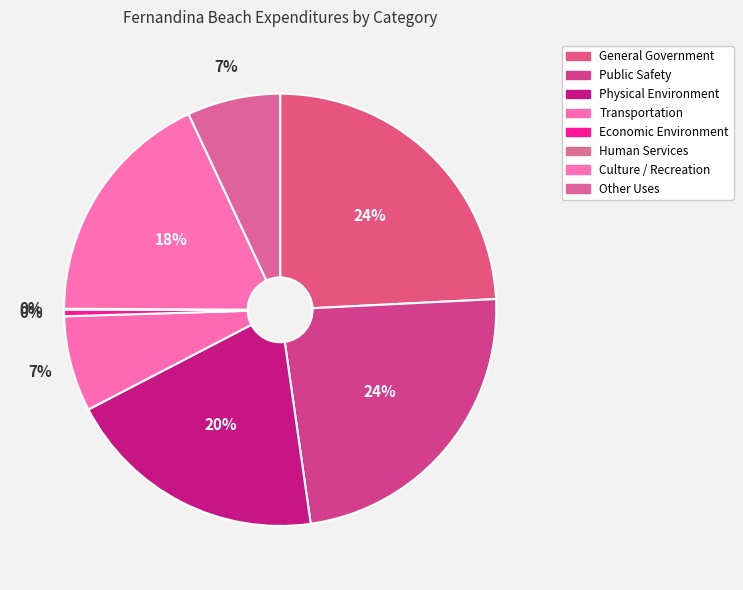

How many slices are in this pie chart?

8